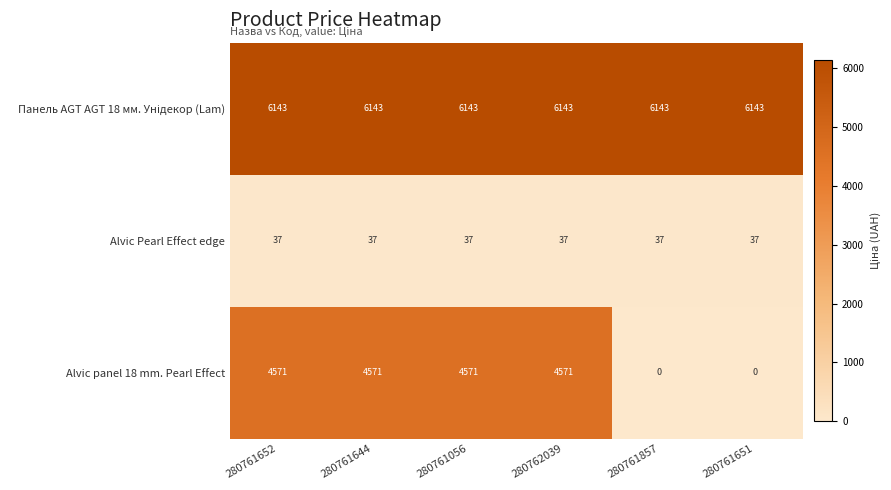

What is the lowest value of the Alvic Pearl Effect edge series?

37